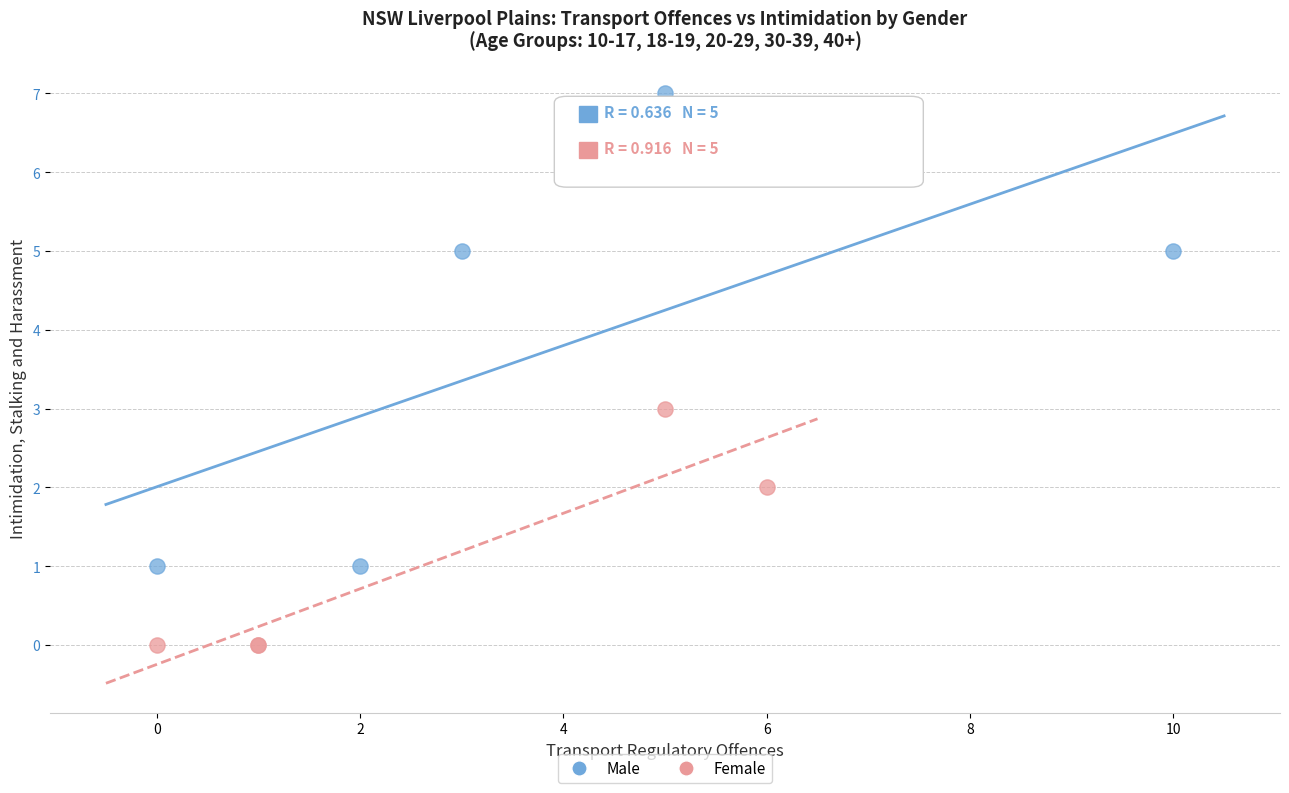

Which series reaches the minimum Y coordinate?

Female